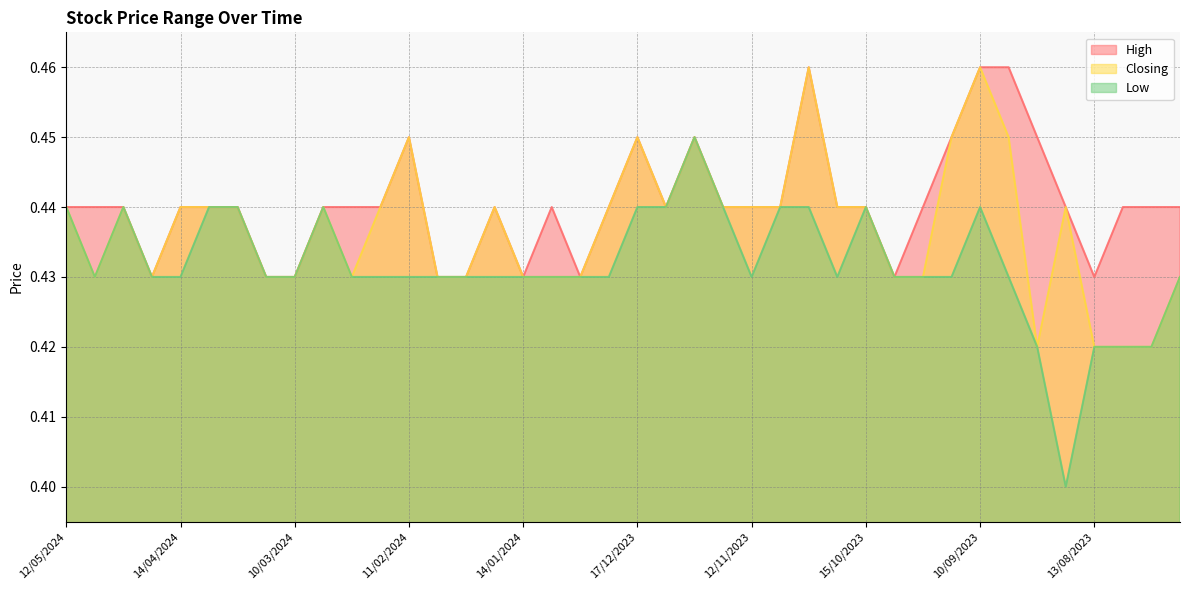

Which category has the lowest value across all series?

20/08/2023